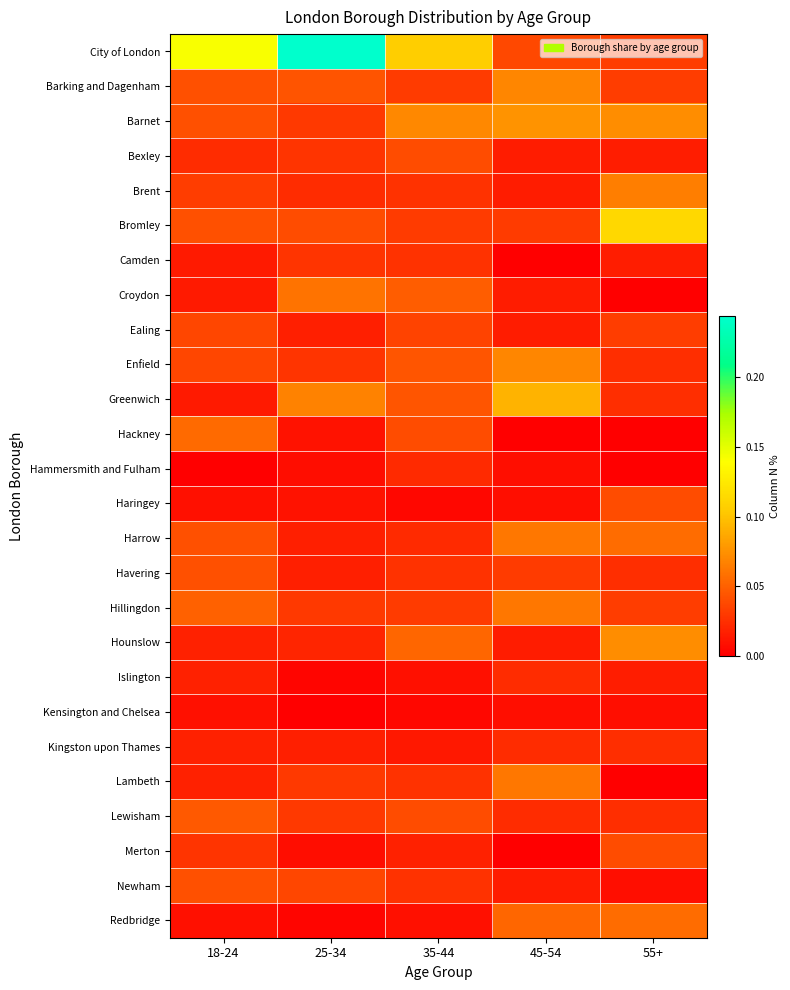

Reading left to right, what are all the values shown in this chart?

City of London: 18-24=0.1	25-34=0.2	35-44=0.1	45-54=0.0	55+=0.0
Barking and Dagenham: 18-24=0.0	25-34=0.0	35-44=0.0	45-54=0.1	55+=0.0
Barnet: 18-24=0.0	25-34=0.0	35-44=0.1	45-54=0.1	55+=0.1
Bexley: 18-24=0.0	25-34=0.0	35-44=0.0	45-54=0.0	55+=0.0
Brent: 18-24=0.0	25-34=0.0	35-44=0.0	45-54=0.0	55+=0.1
Bromley: 18-24=0.0	25-34=0.0	35-44=0.0	45-54=0.0	55+=0.1
Camden: 18-24=0.0	25-34=0.0	35-44=0.0	45-54=0.0	55+=0.0
Croydon: 18-24=0.0	25-34=0.1	35-44=0.0	45-54=0.0	55+=0.0
Ealing: 18-24=0.0	25-34=0.0	35-44=0.0	45-54=0.0	55+=0.0
Enfield: 18-24=0.0	25-34=0.0	35-44=0.0	45-54=0.1	55+=0.0
Greenwich: 18-24=0.0	25-34=0.1	35-44=0.0	45-54=0.1	55+=0.0
Hackney: 18-24=0.1	25-34=0.0	35-44=0.0	45-54=0.0	55+=0.0
Hammersmith and Fulham: 18-24=0.0	25-34=0.0	35-44=0.0	45-54=0.0	55+=0.0
Haringey: 18-24=0.0	25-34=0.0	35-44=0.0	45-54=0.0	55+=0.0
Harrow: 18-24=0.0	25-34=0.0	35-44=0.0	45-54=0.1	55+=0.1
Havering: 18-24=0.0	25-34=0.0	35-44=0.0	45-54=0.0	55+=0.0
Hillingdon: 18-24=0.1	25-34=0.0	35-44=0.0	45-54=0.1	55+=0.0
Hounslow: 18-24=0.0	25-34=0.0	35-44=0.1	45-54=0.0	55+=0.1
Islington: 18-24=0.0	25-34=0.0	35-44=0.0	45-54=0.0	55+=0.0
Kensington and Chelsea: 18-24=0.0	25-34=0.0	35-44=0.0	45-54=0.0	55+=0.0
Kingston upon Thames: 18-24=0.0	25-34=0.0	35-44=0.0	45-54=0.0	55+=0.0
Lambeth: 18-24=0.0	25-34=0.0	35-44=0.0	45-54=0.1	55+=0.0
Lewisham: 18-24=0.0	25-34=0.0	35-44=0.0	45-54=0.0	55+=0.0
Merton: 18-24=0.0	25-34=0.0	35-44=0.0	45-54=0.0	55+=0.0
Newham: 18-24=0.0	25-34=0.0	35-44=0.0	45-54=0.0	55+=0.0
Redbridge: 18-24=0.0	25-34=0.0	35-44=0.0	45-54=0.1	55+=0.1